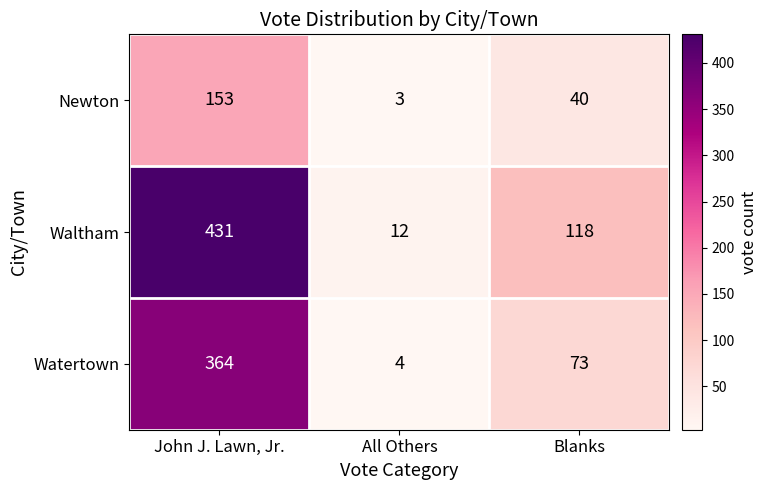

Where is Newton nearest to the value 78?

Blanks